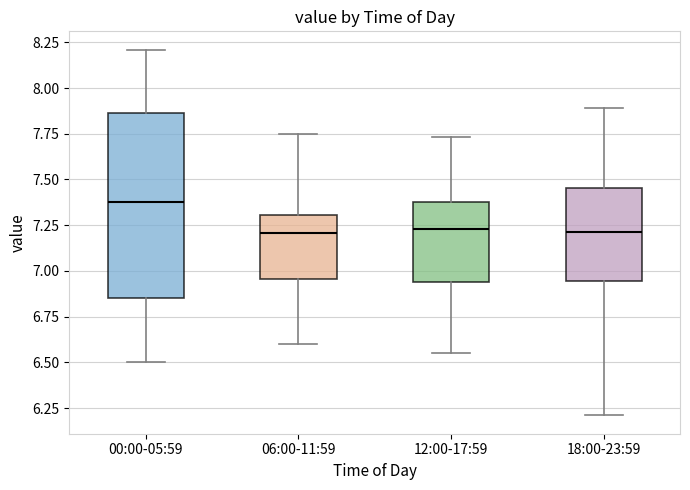

Reading left to right, read every box against the y-axis: the position of its median line, the range the box covers, and the ends of its whiskers. The values are not printed on the chart, so give them approximately, as read against the axis.

00:00-05:59: median 7.40, box 6.85 to 7.85, whiskers 6.50 to 8.20
06:00-11:59: median 7.20, box 6.95 to 7.30, whiskers 6.60 to 7.75
12:00-17:59: median 7.25, box 6.95 to 7.40, whiskers 6.55 to 7.75
18:00-23:59: median 7.20, box 6.95 to 7.45, whiskers 6.20 to 7.90